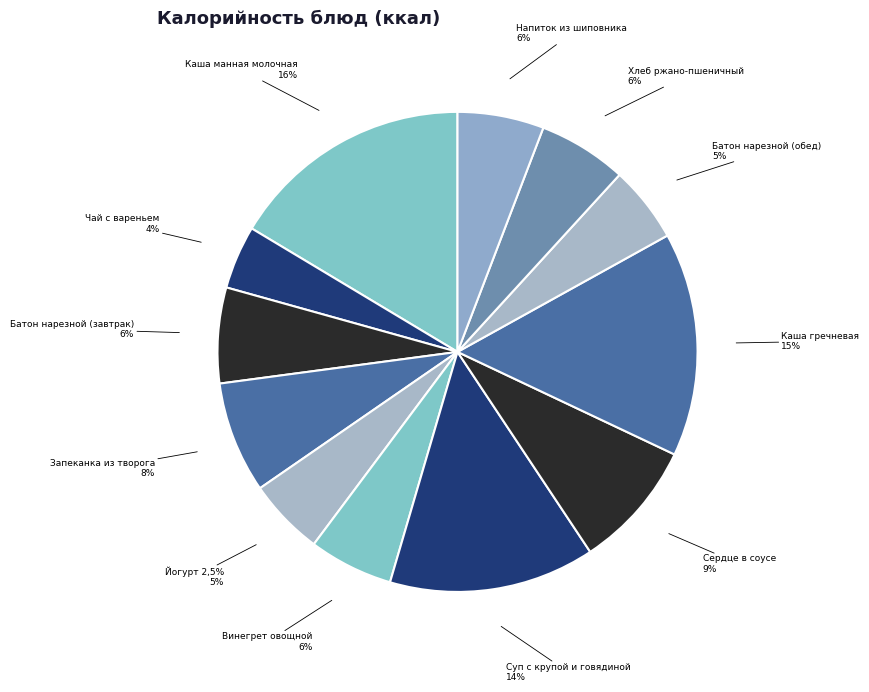

Which slice is the smallest?

Чай с вареньем